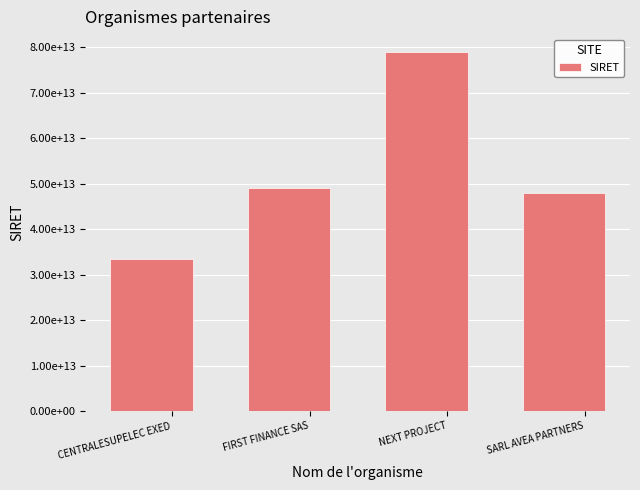

Read the value at CENTRALESUPELEC EXED.

33468834800070